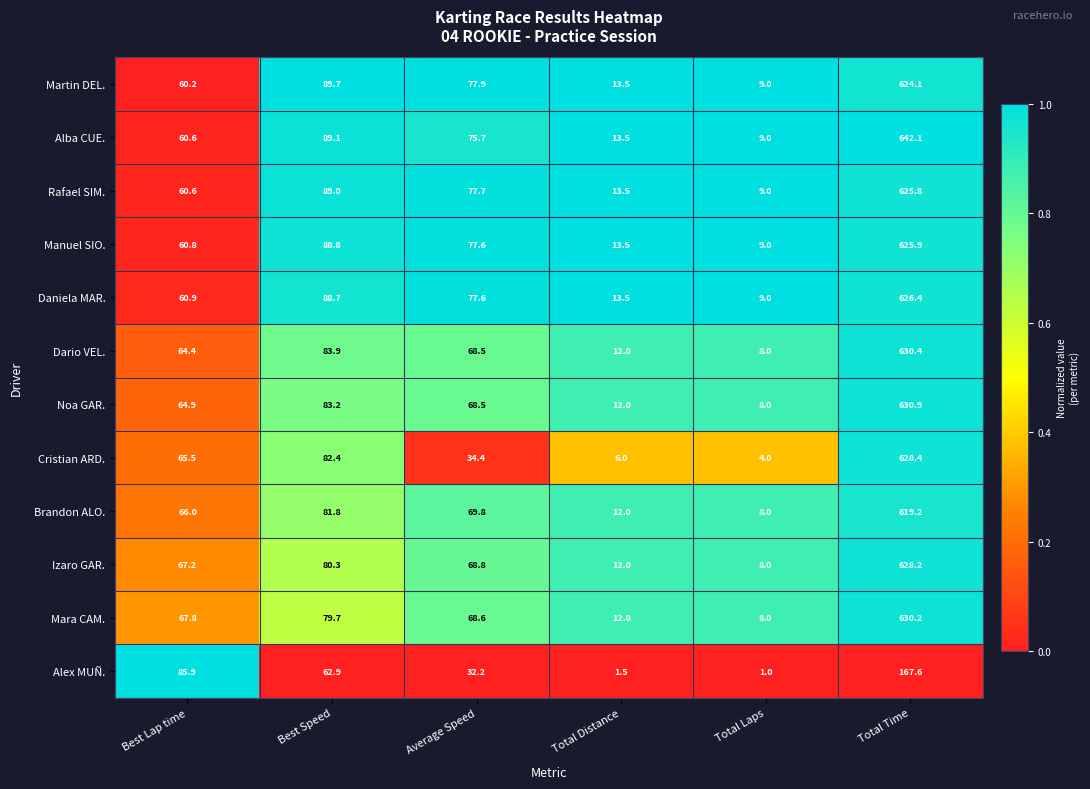

Which series has the widest spread of values?

Alba CUE.